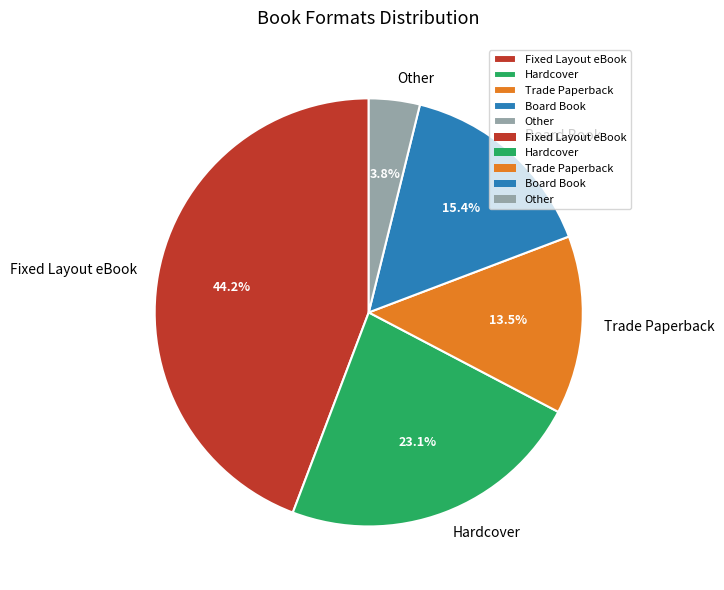

Which has a higher value, Board Book or Fixed Layout eBook?

Fixed Layout eBook